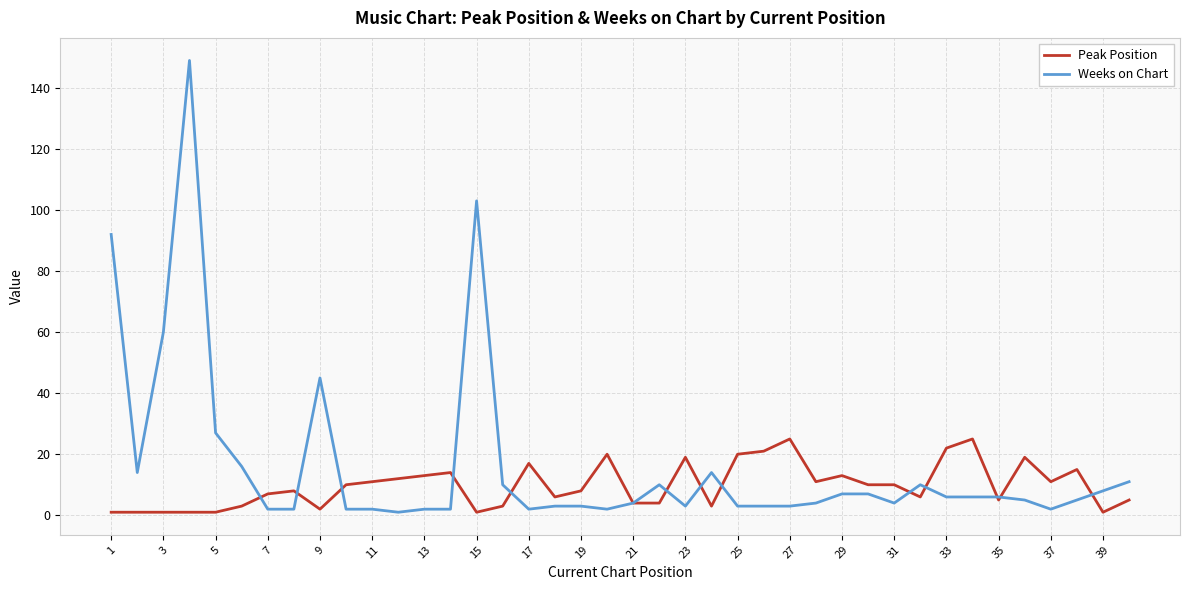

Which series has the largest total across all categories?

Weeks on Chart